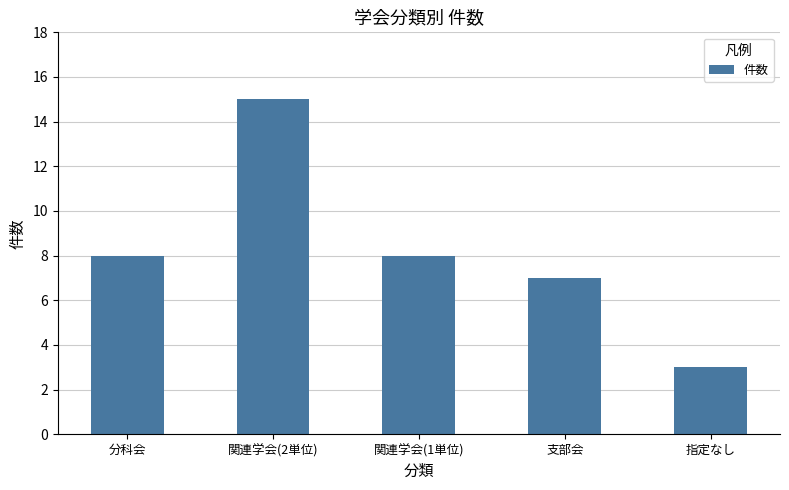

Is it true that the value at 関連学会(2単位) is 10?

False